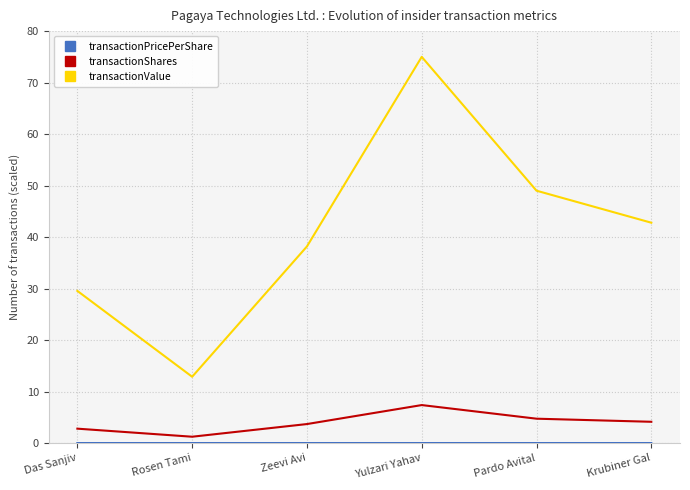

Which series has the largest range (max minus min)?

transactionValue